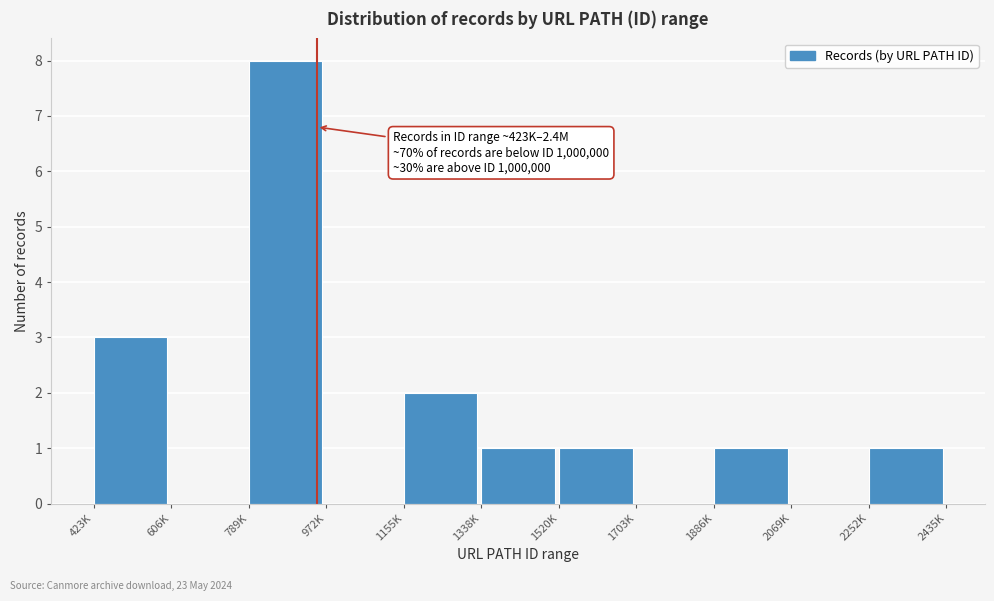

Reading left to right, extract all data points from this chart.

423K=3	606K=0	789K=8	972K=0	1155K=2	1338K=1	1520K=1	1703K=0	1886K=1	2069K=0	2252K=1